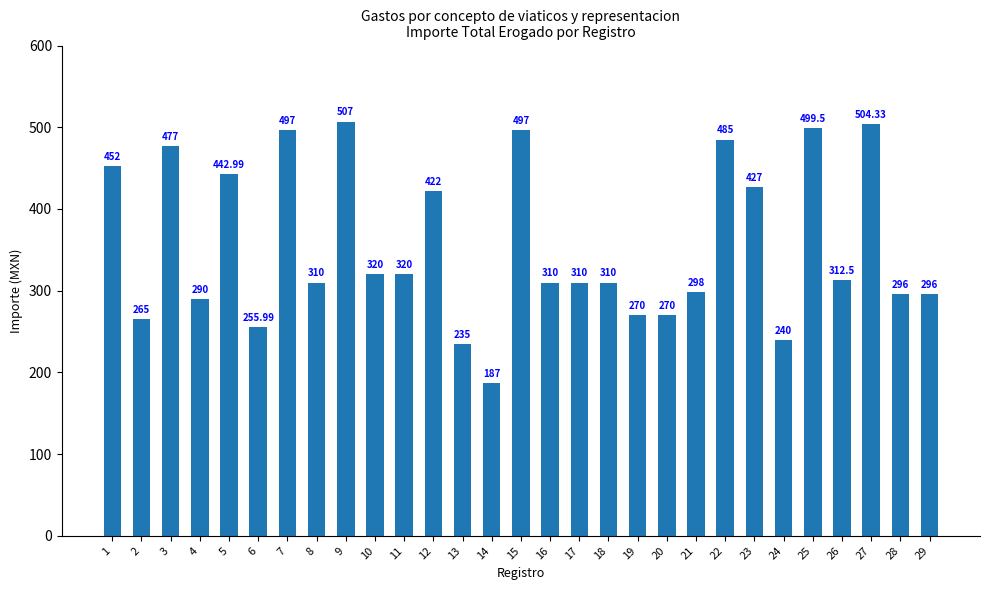

Reading right to left, list all the values displayed in this chart.

296.0	296.0	504.3	312.5	499.5	240.0	427.0	485.0	298.0	270.0	270.0	310.0	310.0	310.0	497.0	187.0	235.0	422.0	320.0	320.0	507.0	310.0	497.0	256.0	443.0	290.0	477.0	265.0	452.0